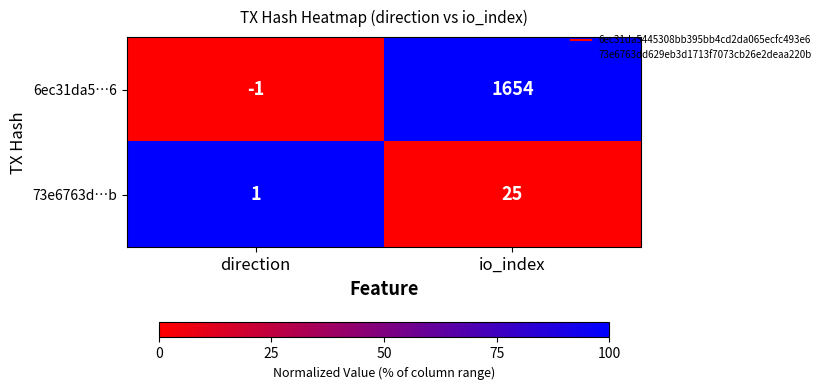

Reading left to right, transcribe all the data shown in this chart.

6ec31da5…6: -1	1654
73e6763d…b: 1	25